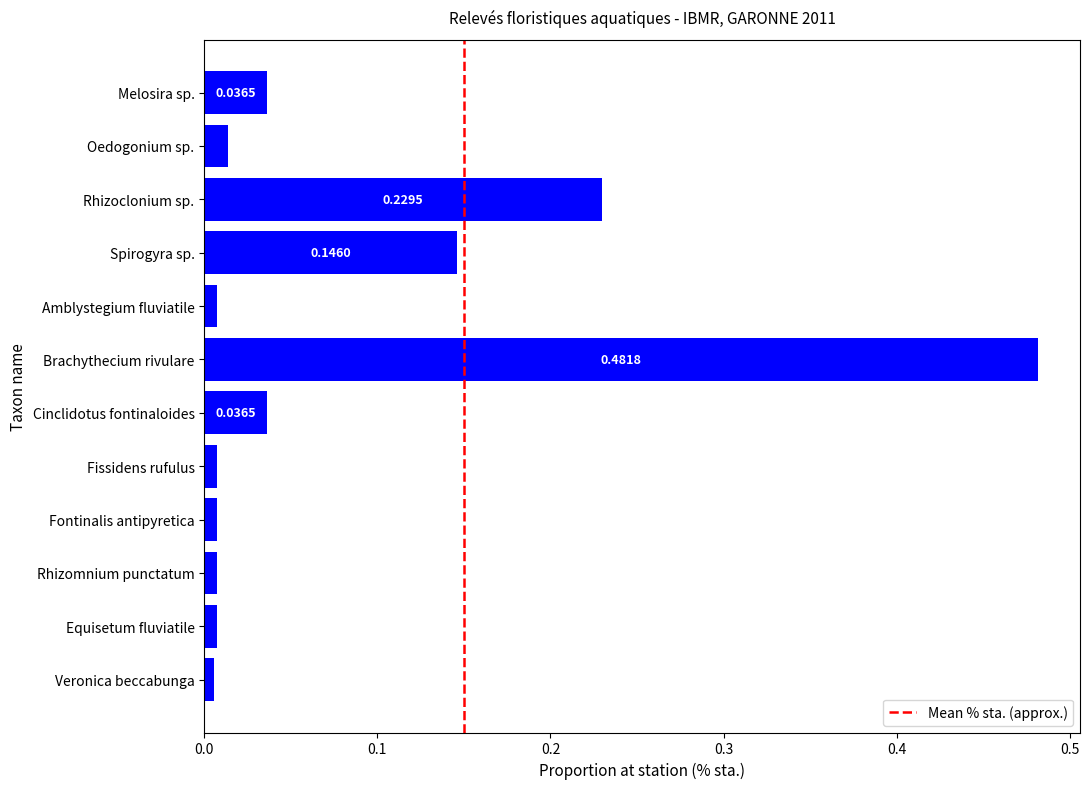

Which label corresponds to the largest value in the chart?

Brachythecium rivulare